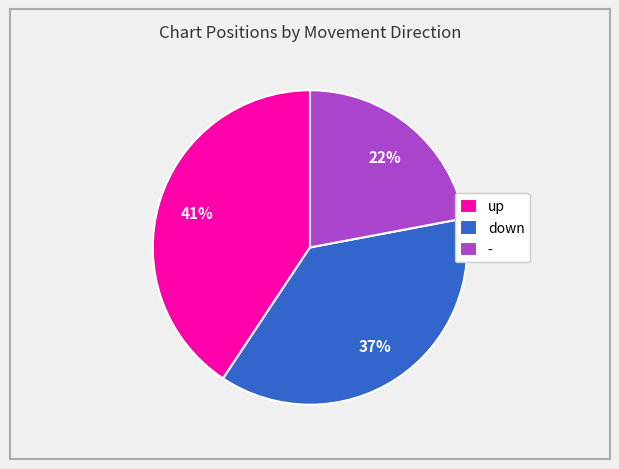

Does up represent more than half of the total?

No